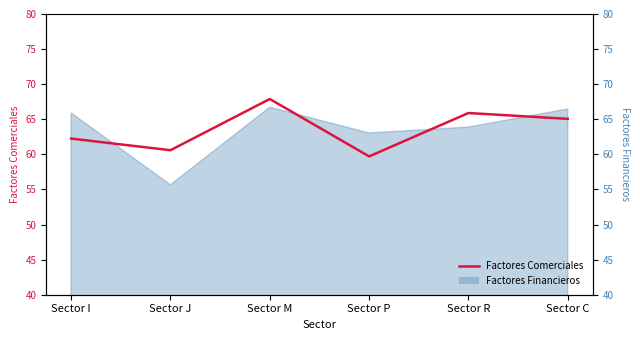

Between Sector R and Sector J, which is larger?

Sector R